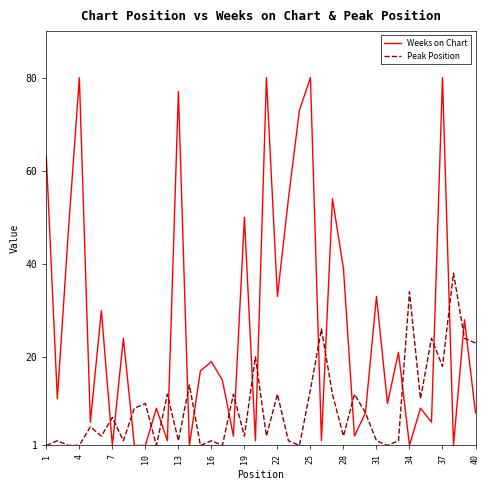

How many series are shown in this chart?

2